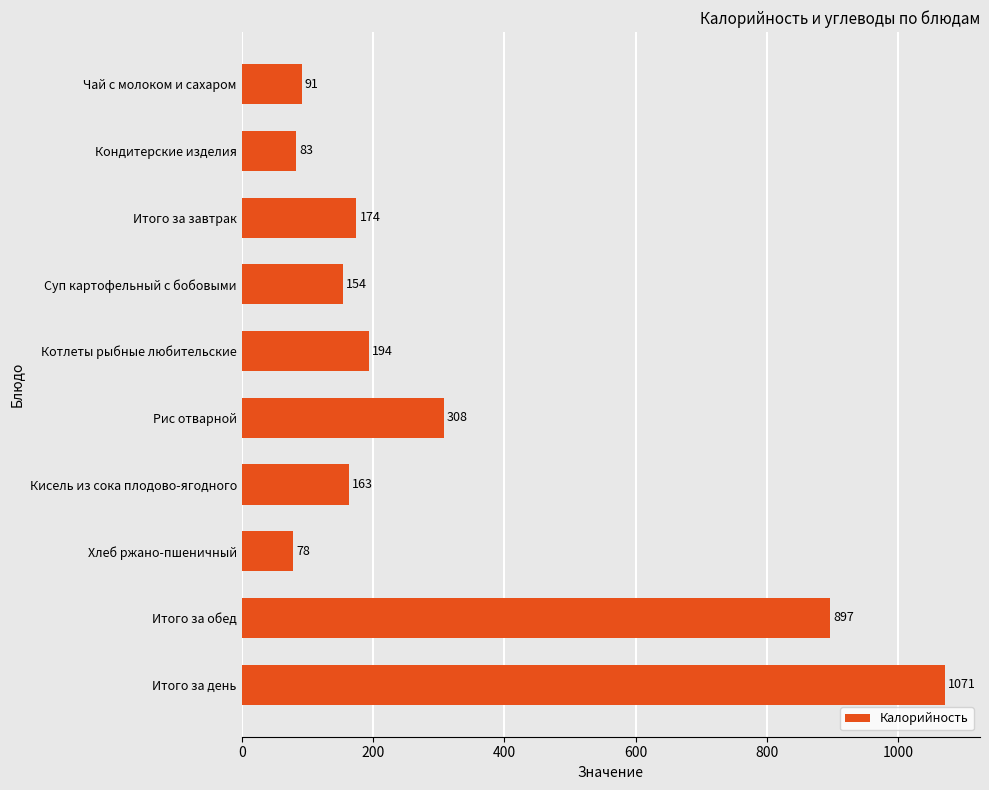

List the labels in order of value, smallest first.

Хлеб ржано-пшеничный, Кондитерские изделия, Чай с молоком и сахаром, Суп картофельный с бобовыми, Кисель из сока плодово-ягодного, Итого за завтрак, Котлеты рыбные любительские, Рис отварной, Итого за обед, Итого за день